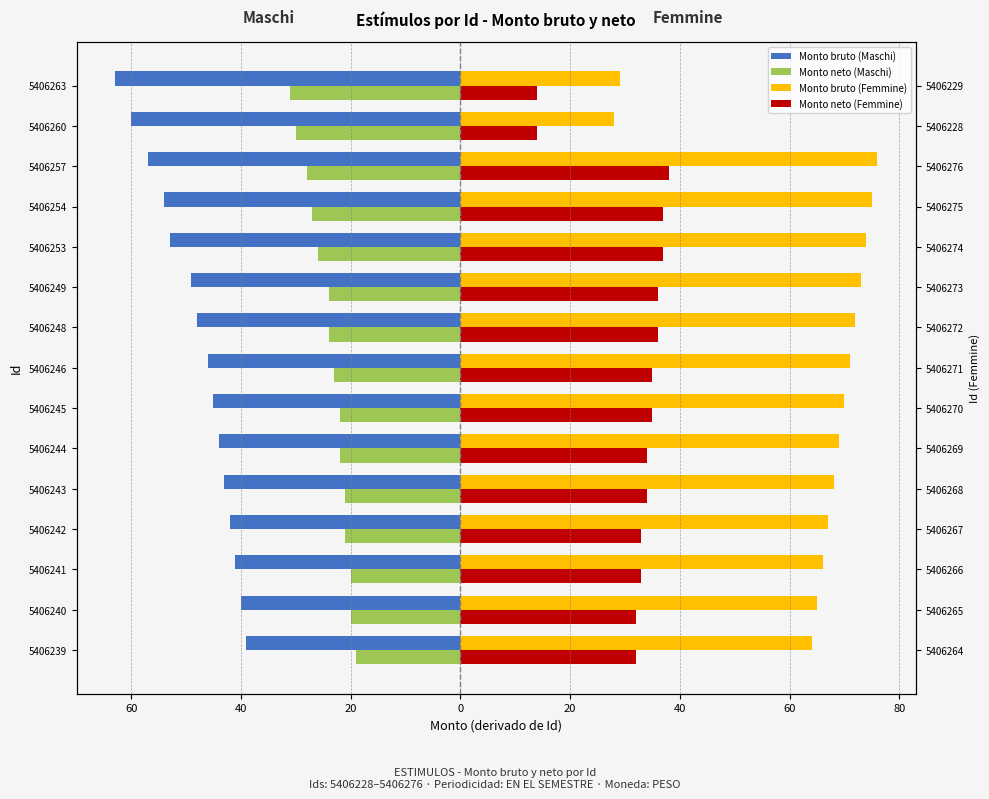

Read the Monto neto (Maschi) value at 5406254, to the nearest 10.

-30